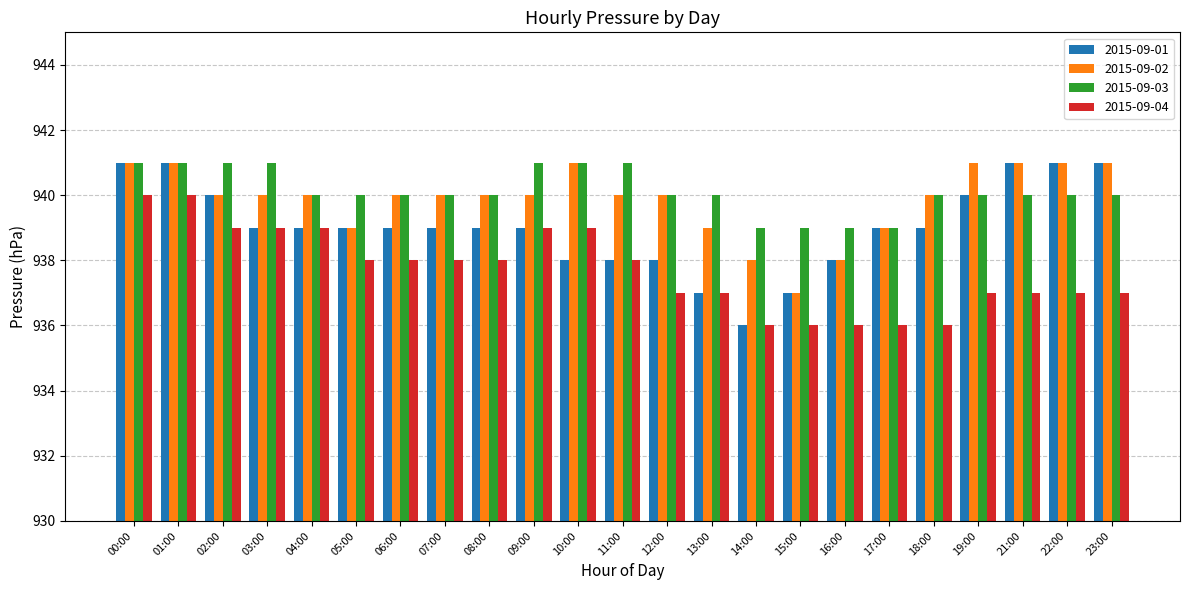

How many series are shown in this chart?

4